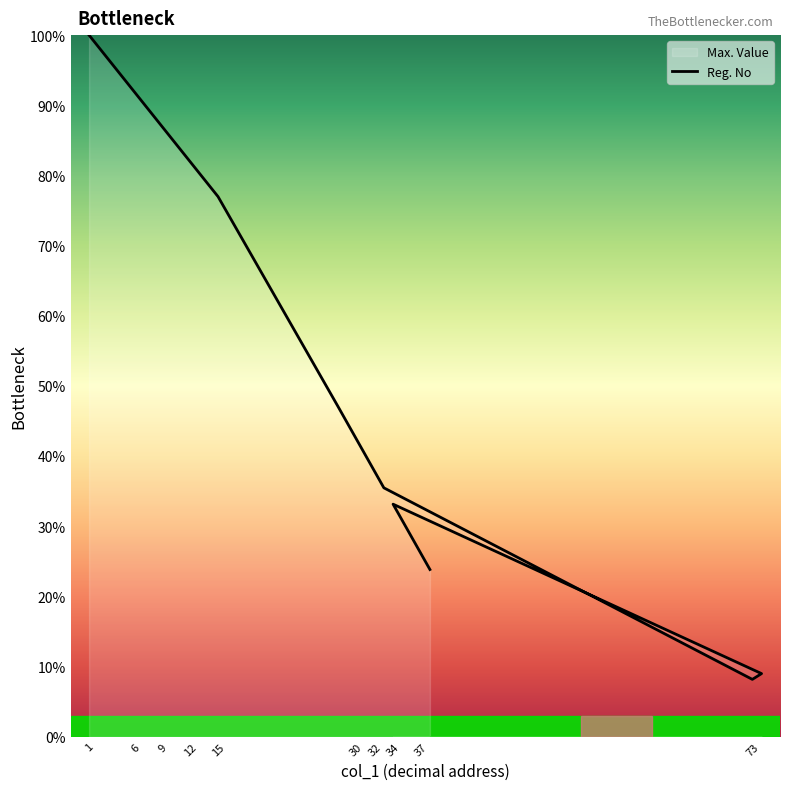

What is the change in value from 16 to 19?

-9.3